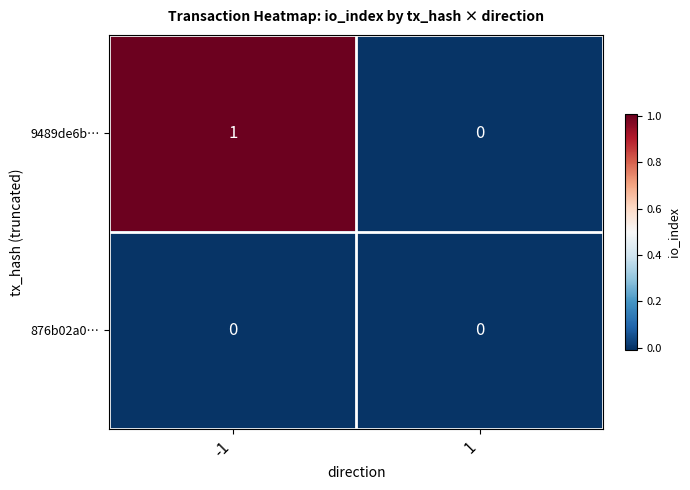

Reading left to right, extract all data points from this chart.

9489de6b…: 1	0
876b02a0…: 0	0